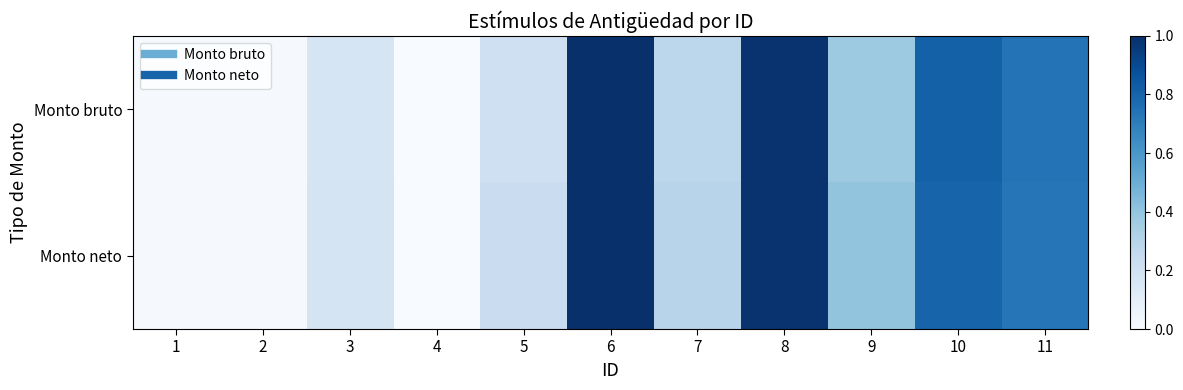

Rank the series by their maximum value, from highest to lowest.

Monto bruto, Monto neto